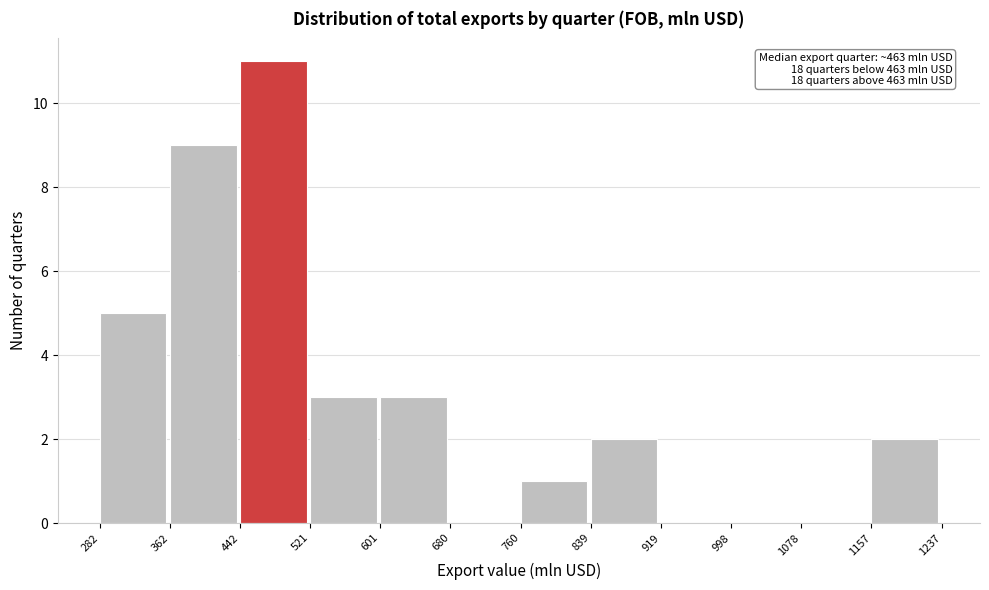

Over which range of the x-axis is the bar tallest?

442 to 521